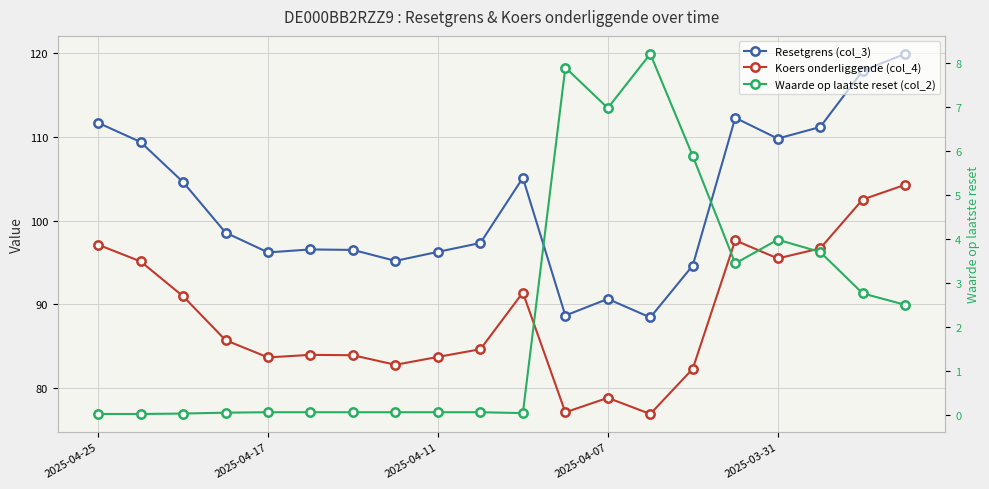

Rank the series at 14 from highest to lowest value.

Resetgrens (col_3), Koers onderliggende (col_4), Waarde op laatste reset (col_2)